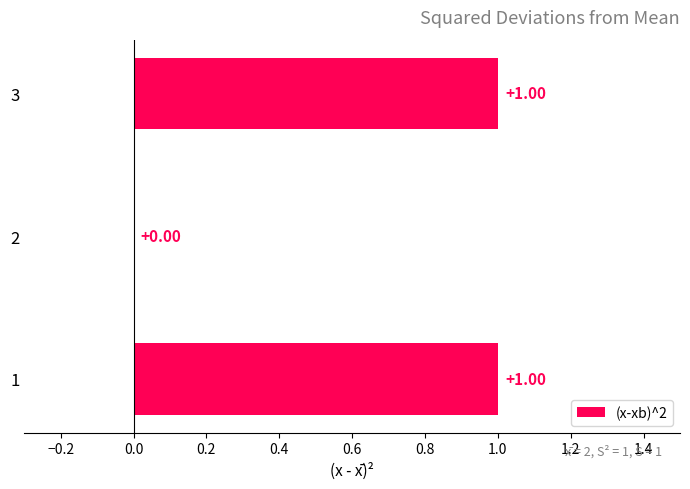

What is the change in value from 2 to 3?

+1